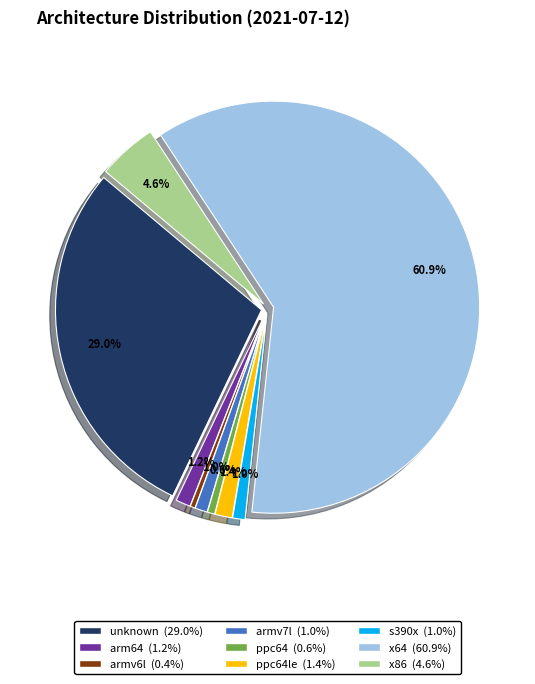

To the nearest percent, what portion does unknown represent?

29%